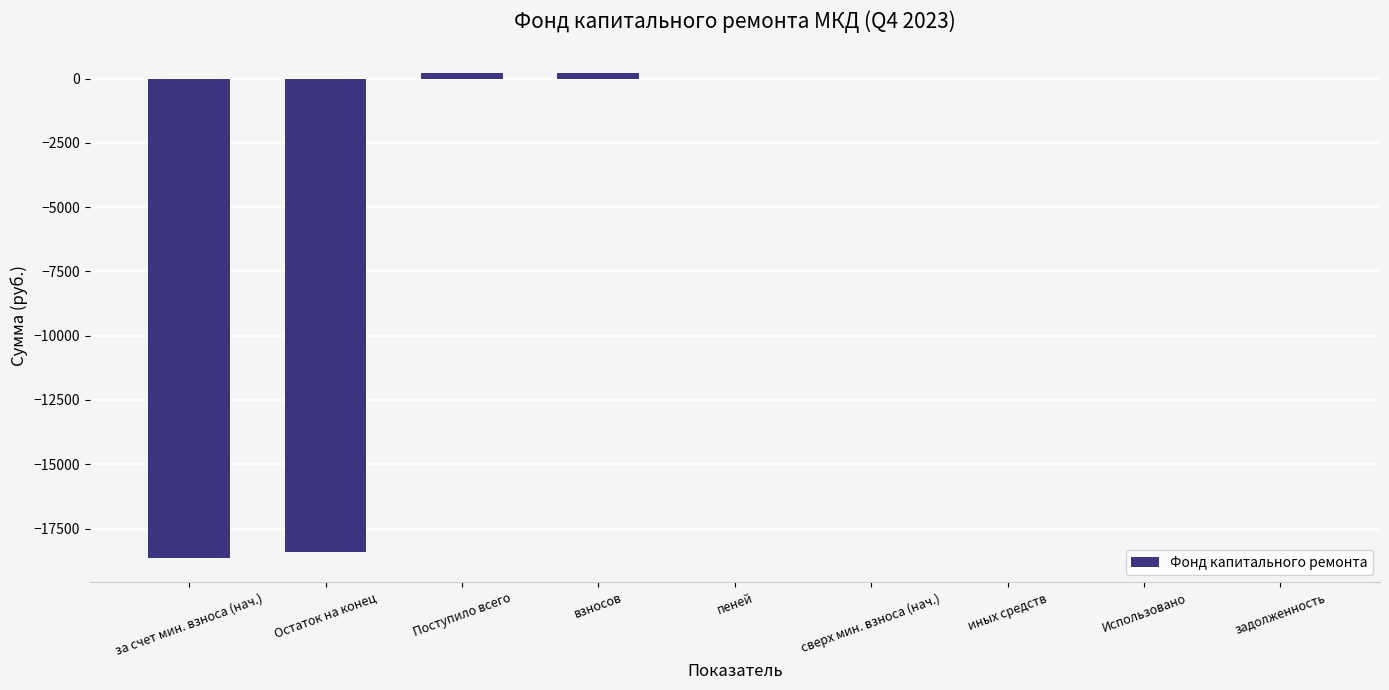

What is the change in value from за счет мин. взноса (нач.) to Использовано?

+18647.6